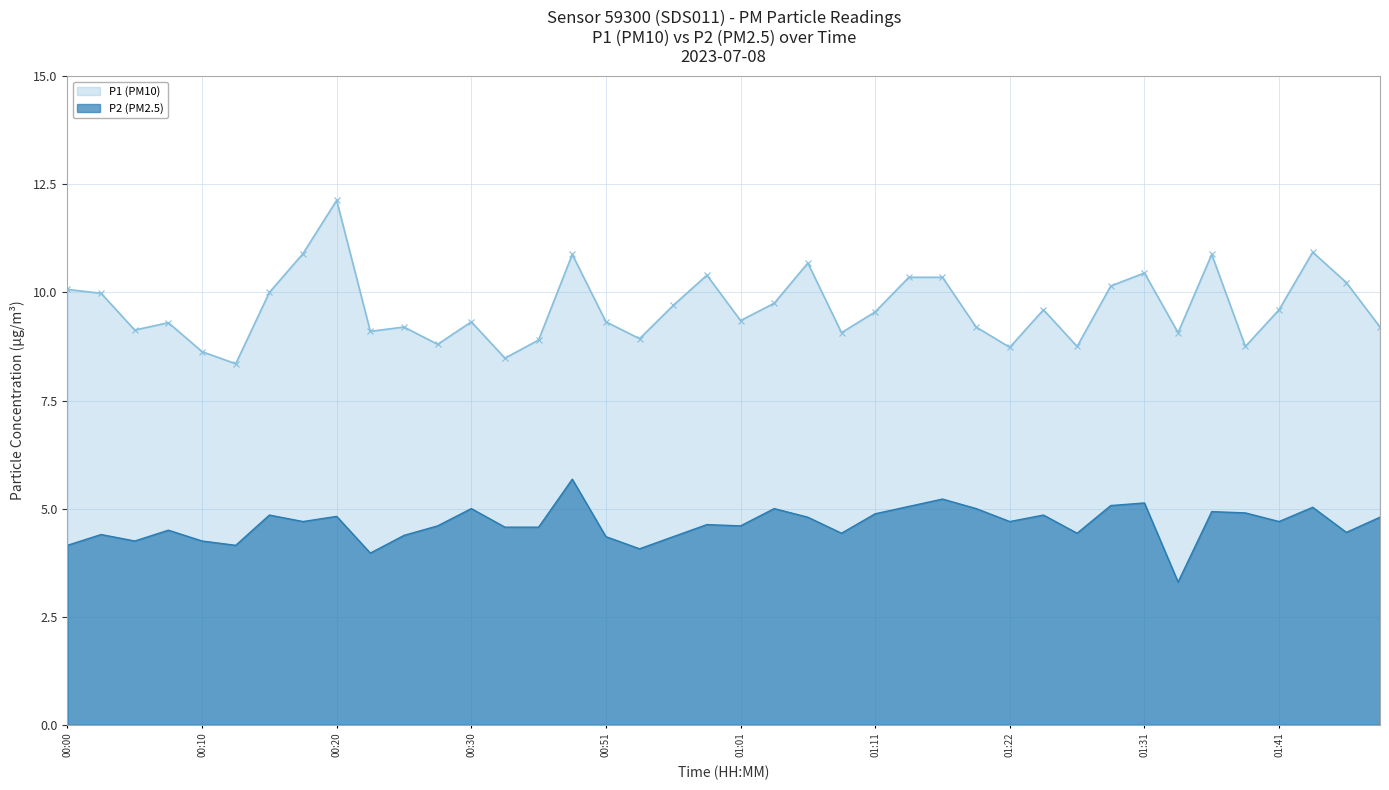

Where is the first local maximum for P1?

00:08